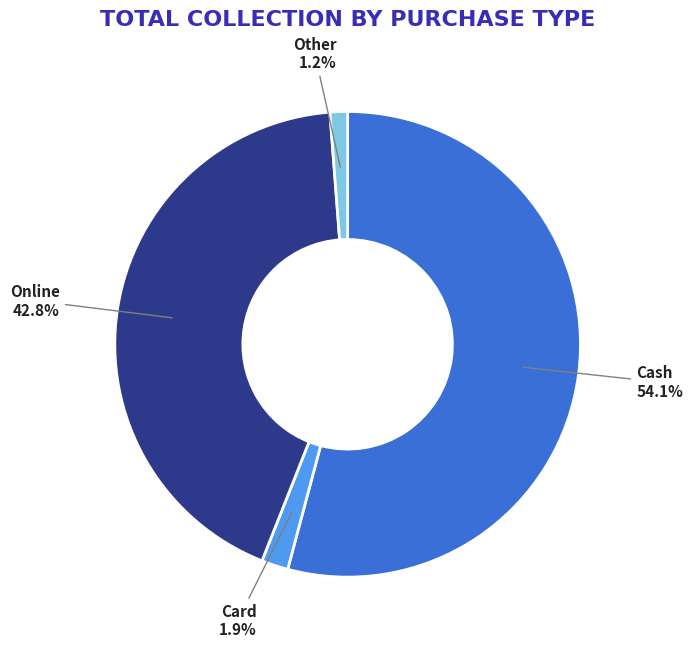

Which slice is the largest?

Cash